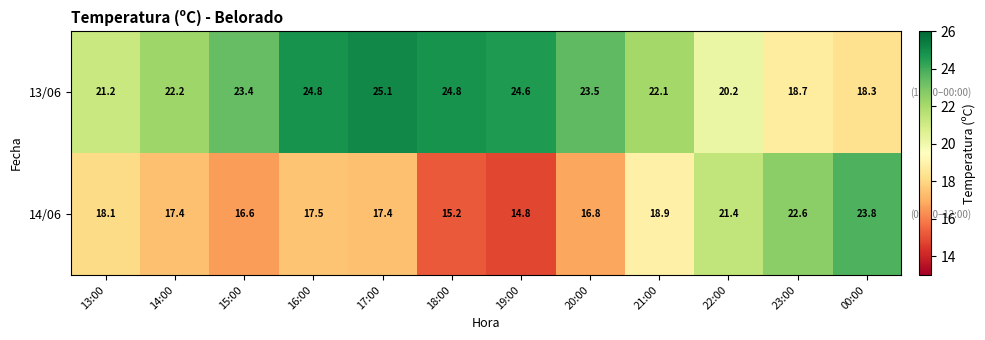

The 14/06 series shows 17.4 at 17:00. True or false?

True